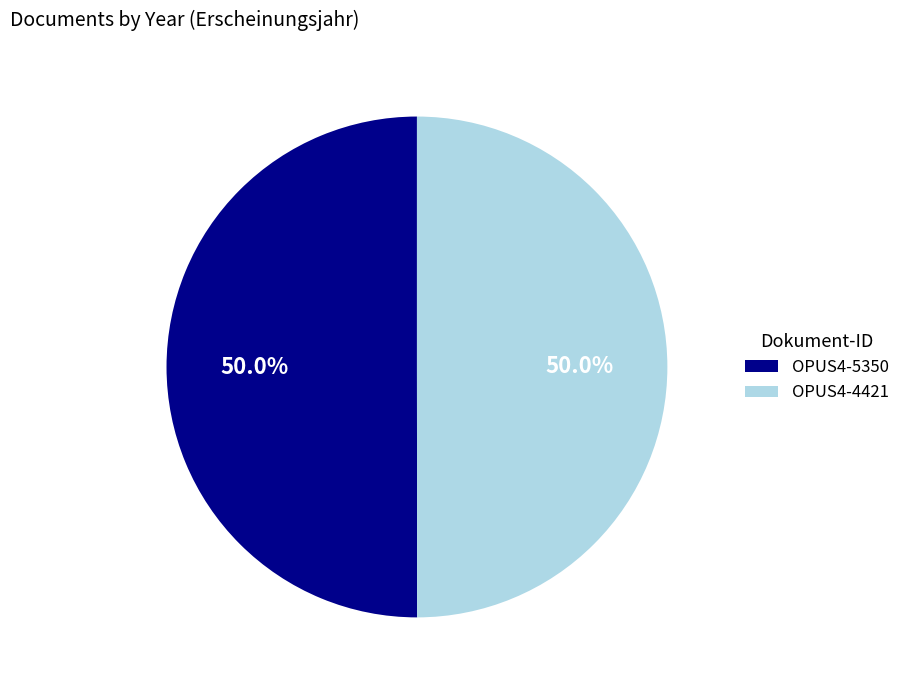

What is the ratio of the value at OPUS4-5350 to the value at OPUS4-4421?

1.0